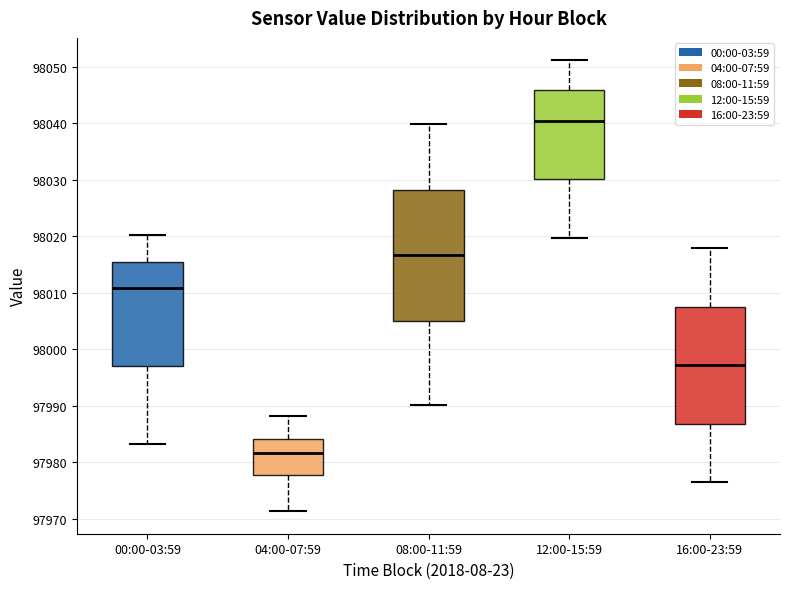

Reading left to right, read every box against the y-axis: the position of its median line, the range the box covers, and the ends of its whiskers. The values are not printed on the chart, so give them approximately, as read against the axis.

00:00-03:59: median 98011, box 97997 to 98015, whiskers 97983 to 98020
04:00-07:59: median 97982, box 97978 to 97984, whiskers 97971 to 97988
08:00-11:59: median 98017, box 98005 to 98028, whiskers 97990 to 98040
12:00-15:59: median 98040, box 98030 to 98046, whiskers 98020 to 98051
16:00-23:59: median 97997, box 97987 to 98008, whiskers 97977 to 98018